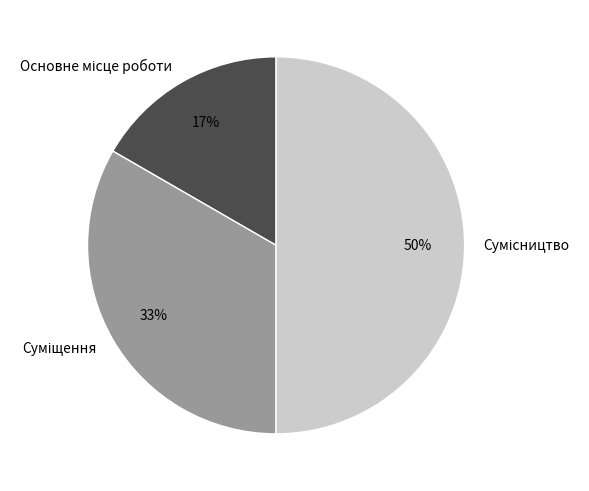

To the nearest percent, what is the average slice percentage?

33%